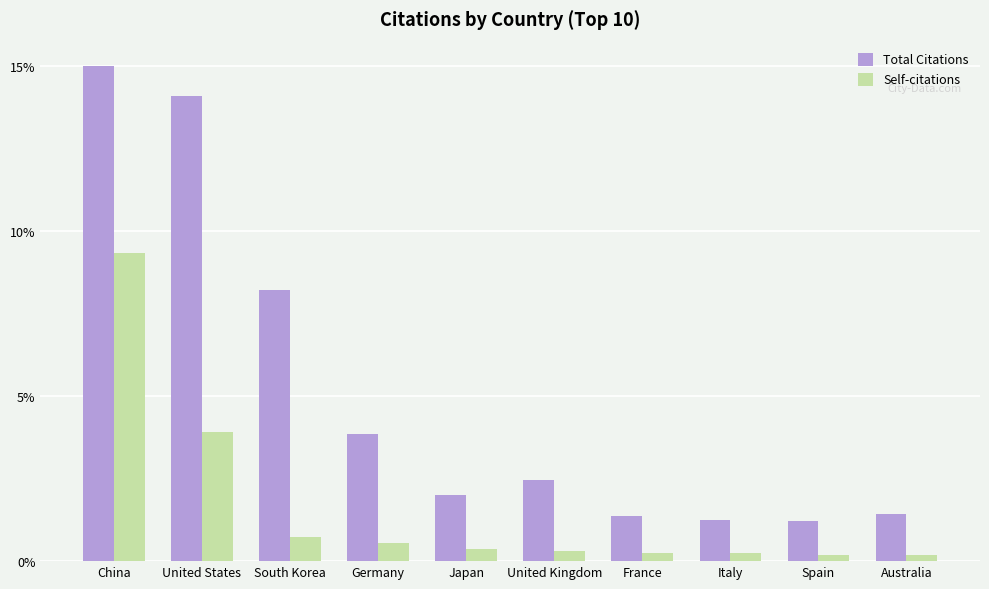

At how many categories does at least one series exceed 9?

2